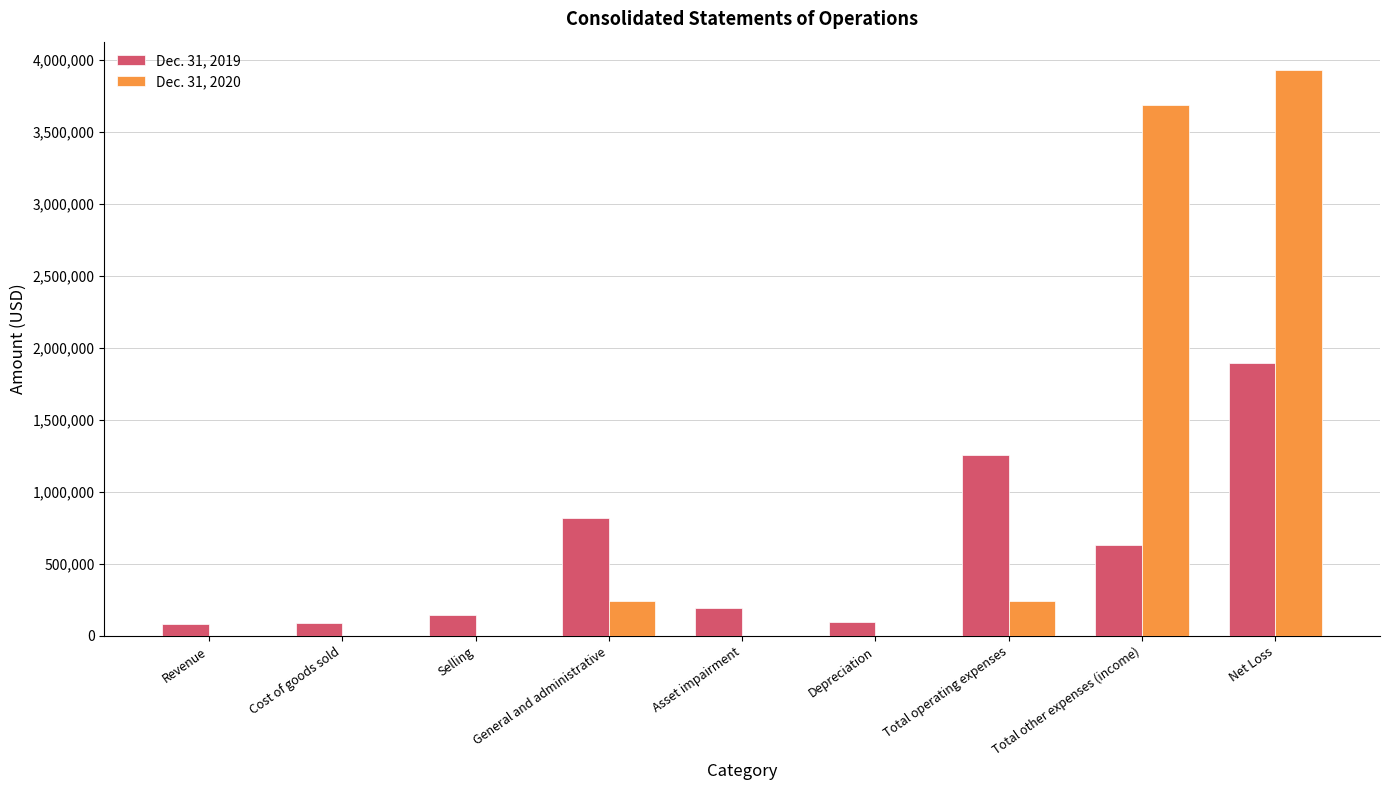

What is the total value across all series at Net Loss?

5828463